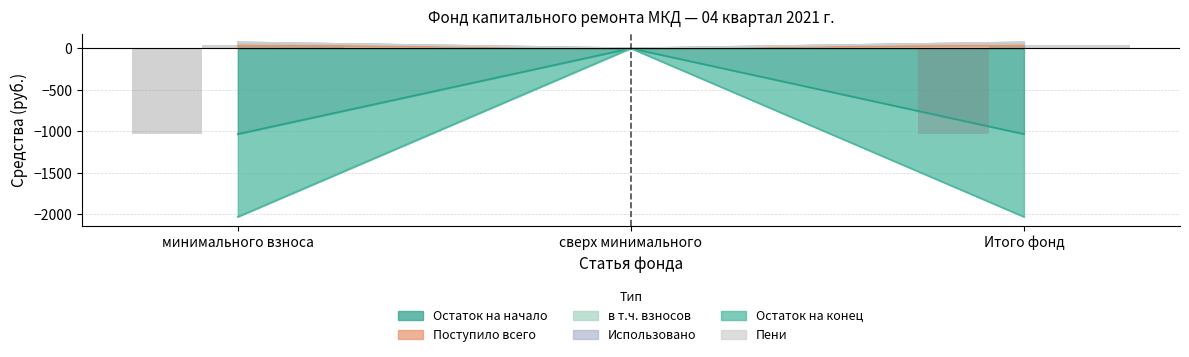

Which series has the largest range (max minus min)?

Остаток на начало